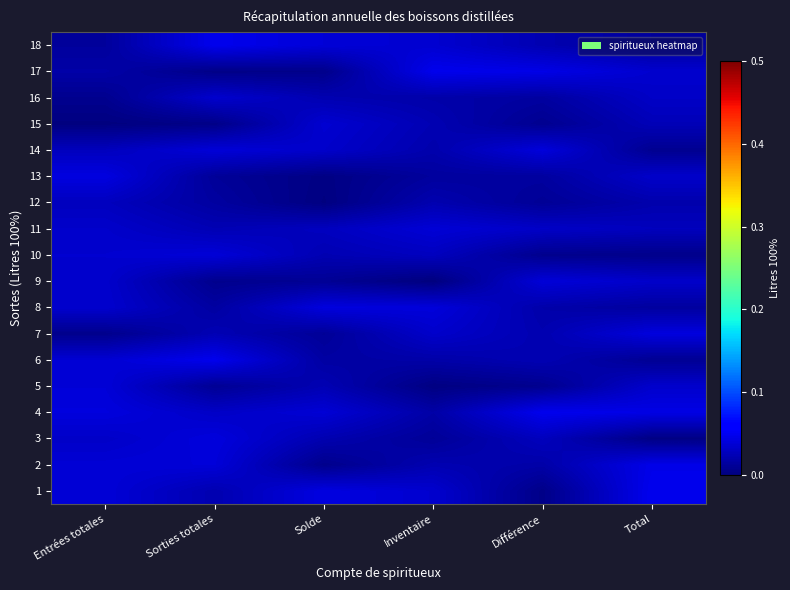

Reading left to right, list all the values displayed in this chart.

1: Entrées totales=0.0	Sorties totales=0.0	Solde=0.0	Inventaire=0.0	Différence=0.0	Total=0.0
2: Entrées totales=0.0	Sorties totales=0.0	Solde=0.0	Inventaire=0.0	Différence=0.0	Total=0.0
3: Entrées totales=0.0	Sorties totales=0.0	Solde=0.0	Inventaire=0.0	Différence=0.0	Total=0.0
4: Entrées totales=0.0	Sorties totales=0.0	Solde=0.0	Inventaire=0.0	Différence=0.0	Total=0.0
5: Entrées totales=0.0	Sorties totales=0.0	Solde=0.0	Inventaire=0.0	Différence=0.0	Total=0.0
6: Entrées totales=0.0	Sorties totales=0.0	Solde=0.0	Inventaire=0.0	Différence=0.0	Total=0.0
7: Entrées totales=0.0	Sorties totales=0.0	Solde=0.0	Inventaire=0.0	Différence=0.0	Total=0.0
8: Entrées totales=0.0	Sorties totales=0.0	Solde=0.0	Inventaire=0.0	Différence=0.0	Total=0.0
9: Entrées totales=0.0	Sorties totales=0.0	Solde=0.0	Inventaire=0.0	Différence=0.0	Total=0.0
10: Entrées totales=0.0	Sorties totales=0.0	Solde=0.0	Inventaire=0.0	Différence=0.0	Total=0.0
11: Entrées totales=0.0	Sorties totales=0.0	Solde=0.0	Inventaire=0.0	Différence=0.0	Total=0.0
12: Entrées totales=0.0	Sorties totales=0.0	Solde=0.0	Inventaire=0.0	Différence=0.0	Total=0.0
13: Entrées totales=0.0	Sorties totales=0.0	Solde=0.0	Inventaire=0.0	Différence=0.0	Total=0.0
14: Entrées totales=0.0	Sorties totales=0.0	Solde=0.0	Inventaire=0.0	Différence=0.0	Total=0.0
15: Entrées totales=0.0	Sorties totales=0.0	Solde=0.0	Inventaire=0.0	Différence=0.0	Total=0.0
16: Entrées totales=0.0	Sorties totales=0.0	Solde=0.0	Inventaire=0.0	Différence=0.0	Total=0.0
17: Entrées totales=0.0	Sorties totales=0.0	Solde=0.0	Inventaire=0.0	Différence=0.0	Total=0.0
18: Entrées totales=0.0	Sorties totales=0.0	Solde=0.0	Inventaire=0.0	Différence=0.0	Total=0.0